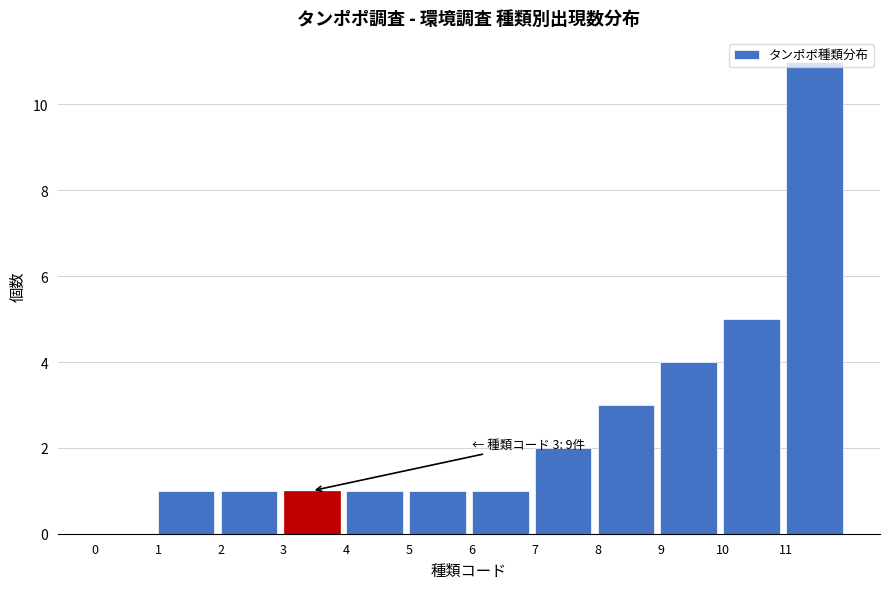

Over which range of the x-axis is the bar tallest?

11 to 12